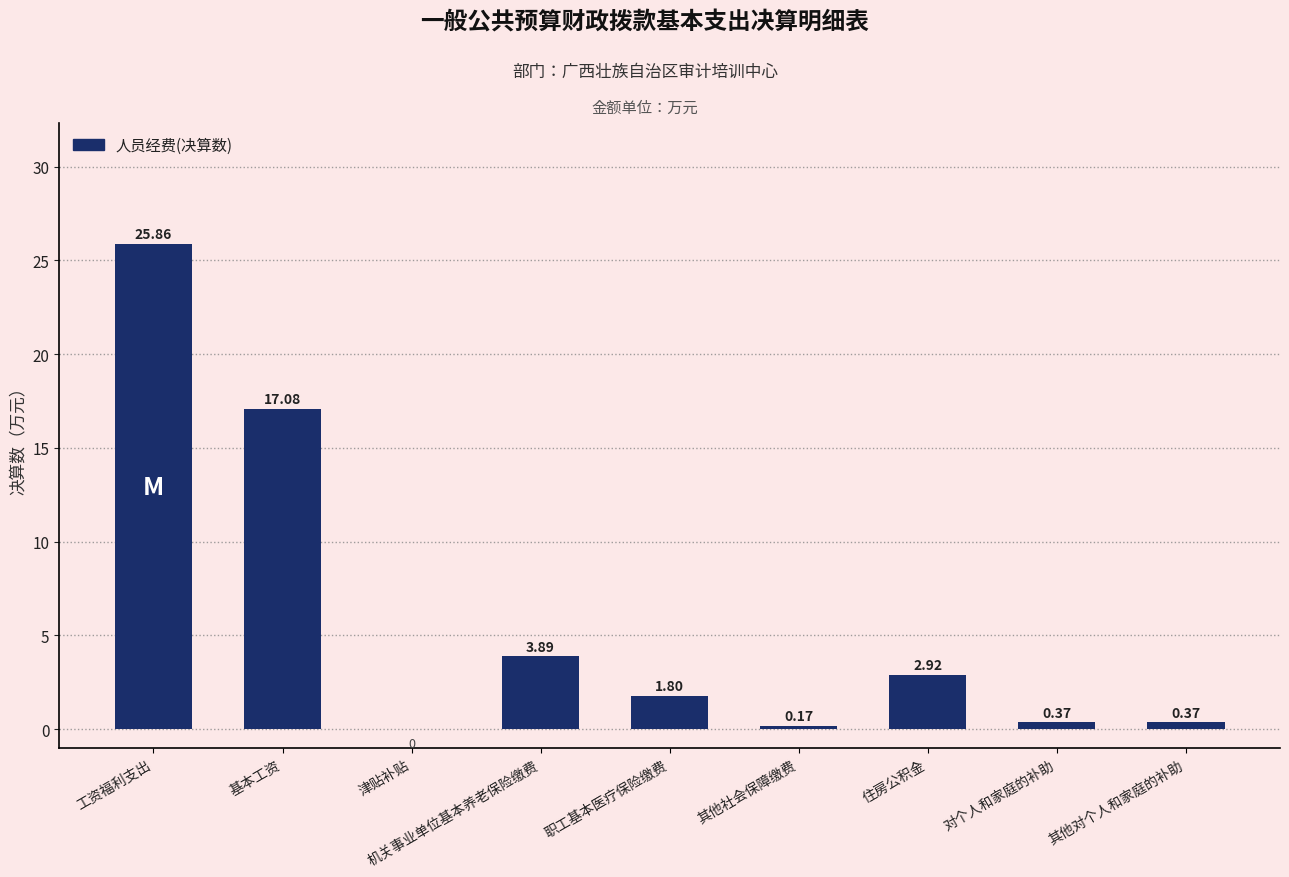

At which label does the data first exceed 1?

工资福利支出